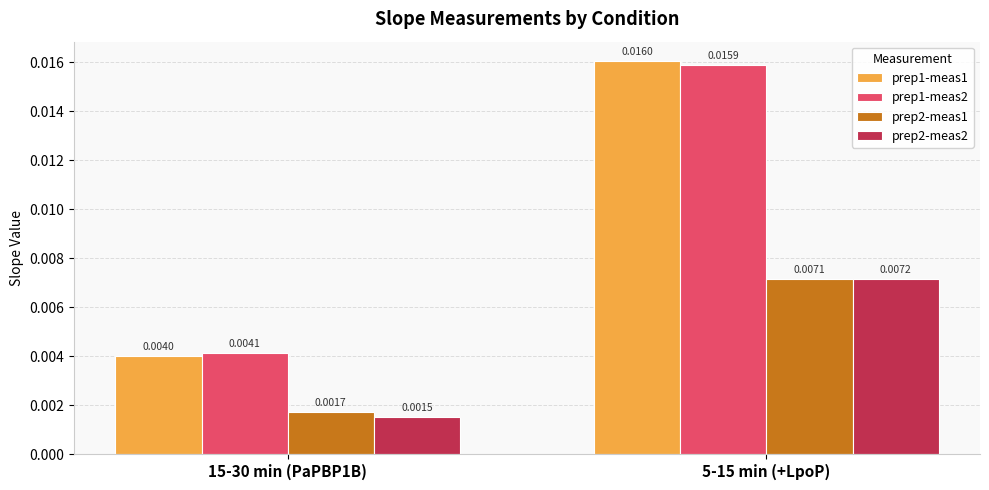

Rank the series at 15-30 min (PaPBP1B) from highest to lowest value.

prep1-meas2, prep1-meas1, prep2-meas1, prep2-meas2